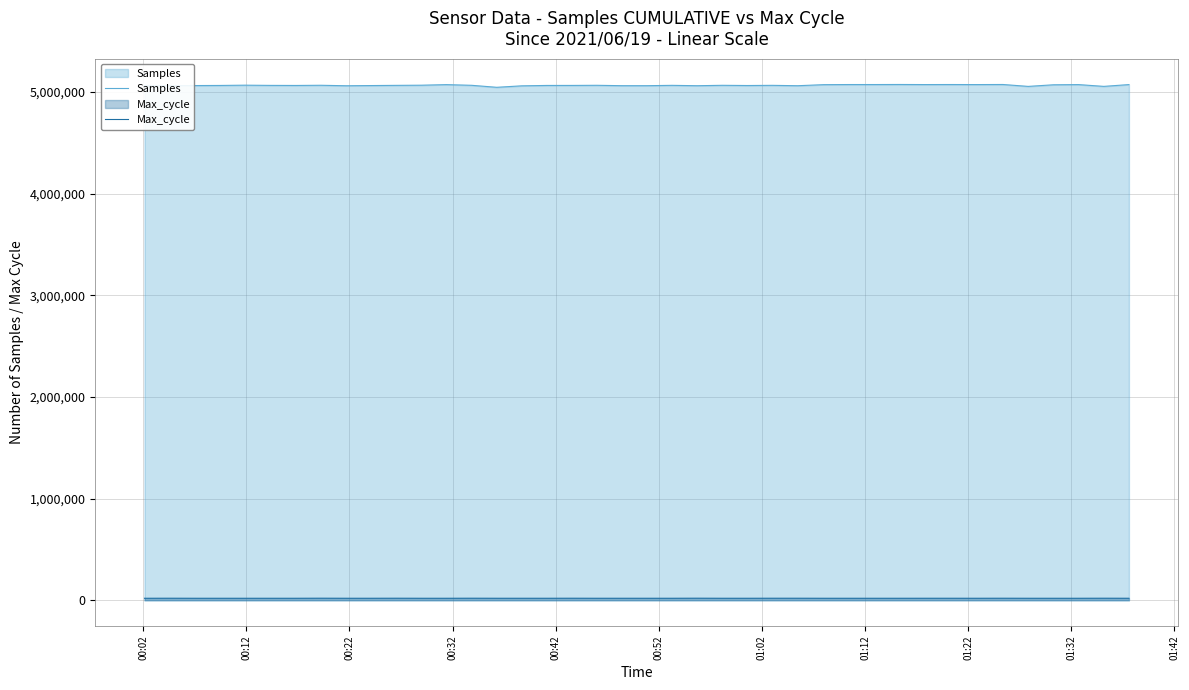

Which series has the largest total across all categories?

Samples